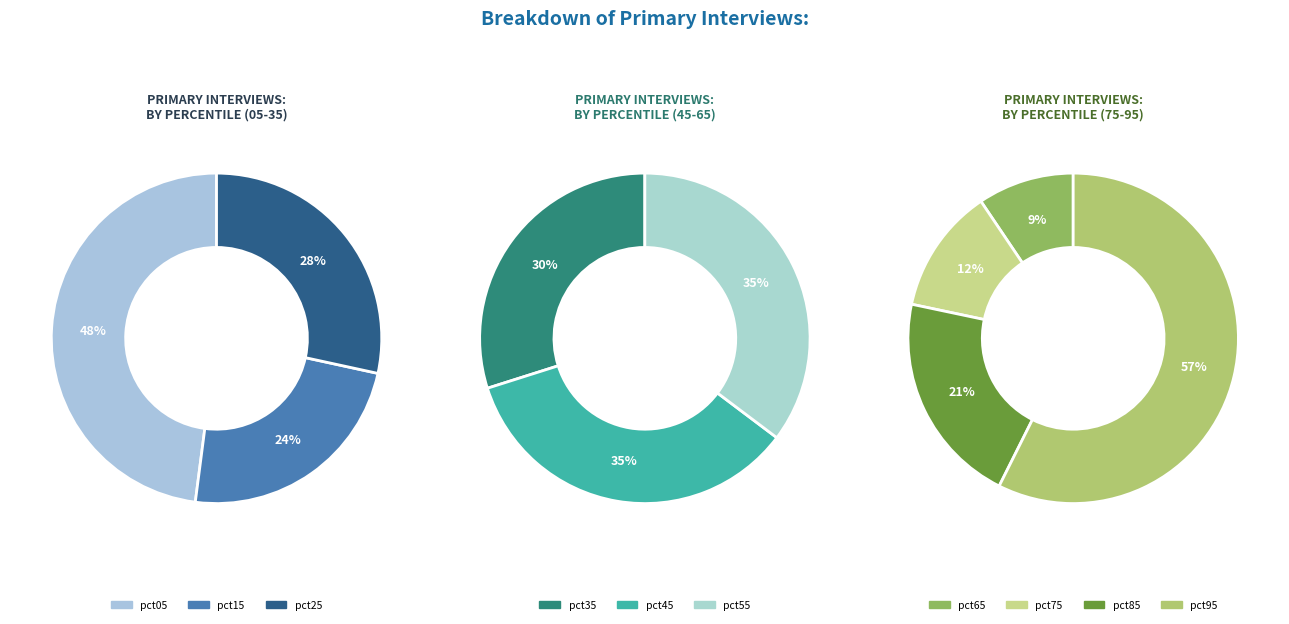

Is it true that pct55 is 1% of the pie?

False